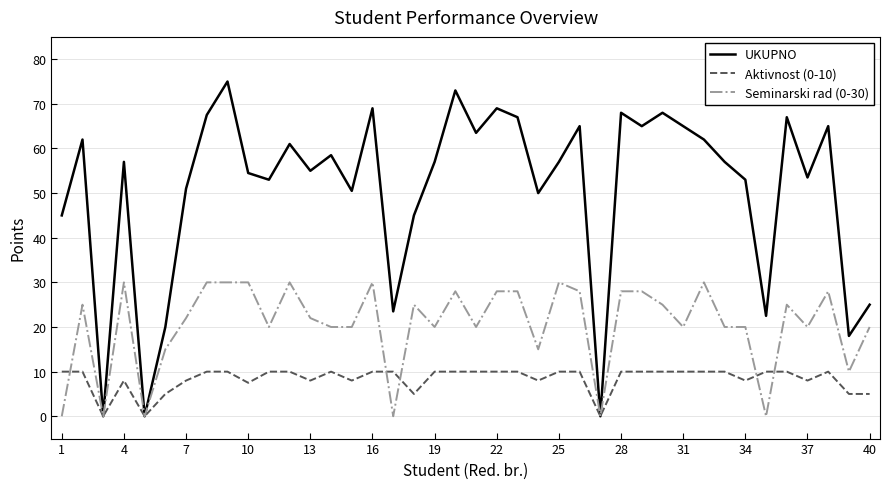

What is the highest value of the Seminarski rad (0-30) series?

30.0